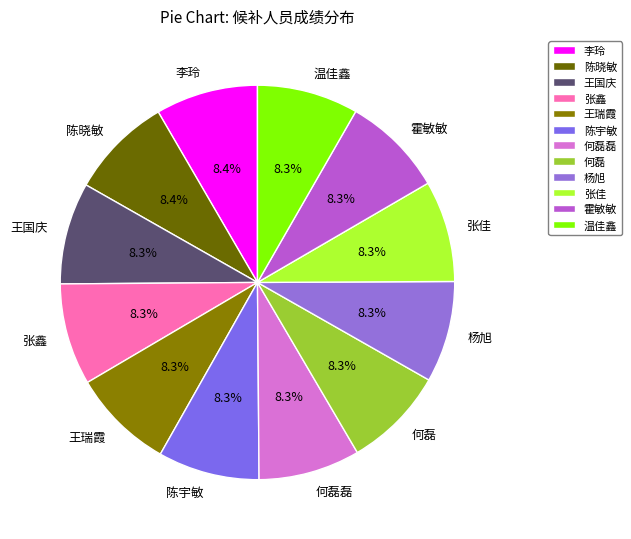

Does any single category account for the majority?

No